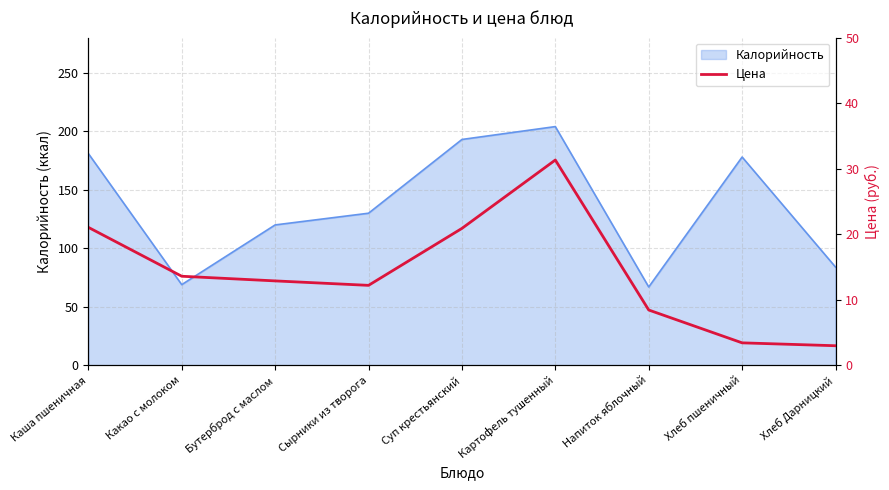

Is it true that the value at Картофель тушенный is 44.6?

False